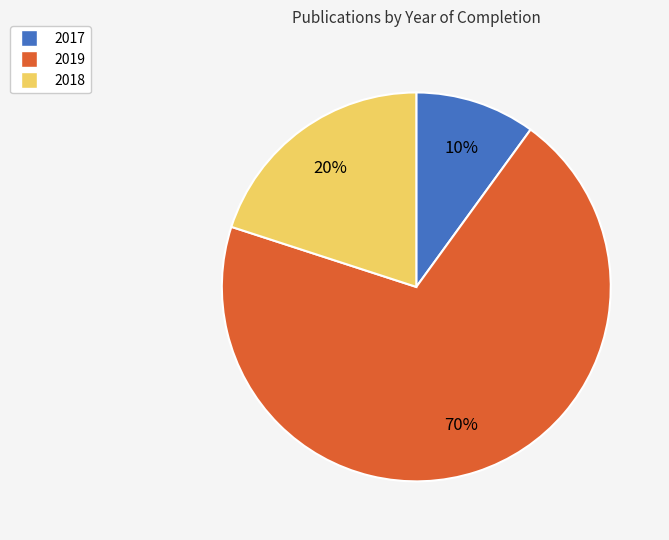

What is the largest slice in the pie chart?

2019